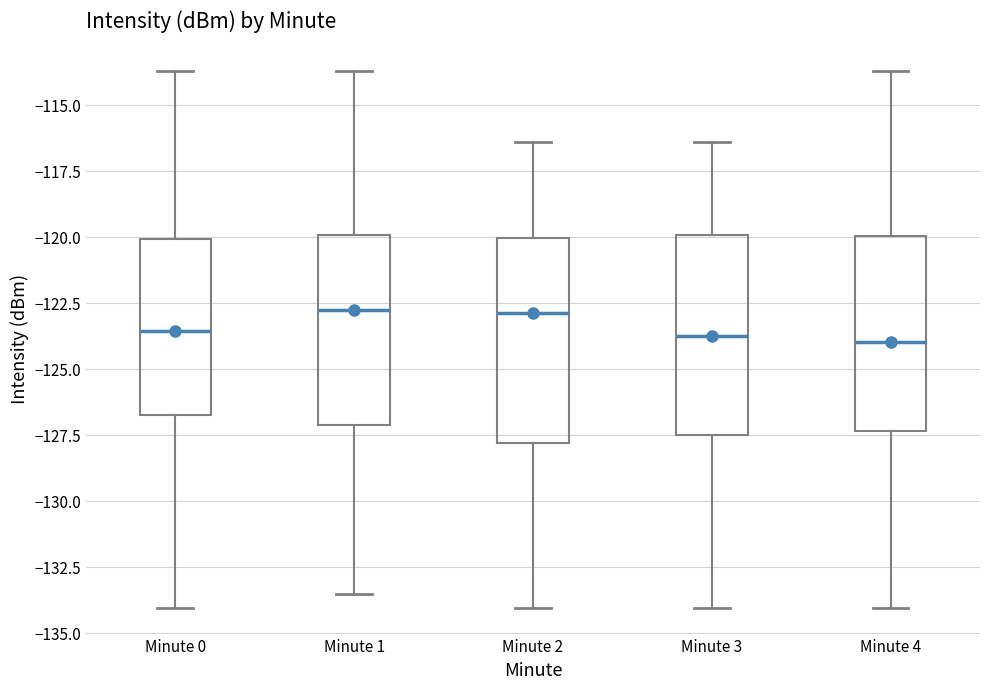

Reading left to right, transcribe this box plot: for each box, give where its median line is, the range the box spans, and where its two whiskers end, as read against the y-axis. The values are not printed on the chart, so give them approximately, as read against the axis.

Minute 0: median -123.5, box -127.0 to -120.0, whiskers -134.0 to -113.5
Minute 1: median -123.0, box -127.0 to -120.0, whiskers -133.5 to -113.5
Minute 2: median -123.0, box -128.0 to -120.0, whiskers -134.0 to -116.5
Minute 3: median -123.5, box -127.5 to -120.0, whiskers -134.0 to -116.5
Minute 4: median -124.0, box -127.5 to -120.0, whiskers -134.0 to -113.5